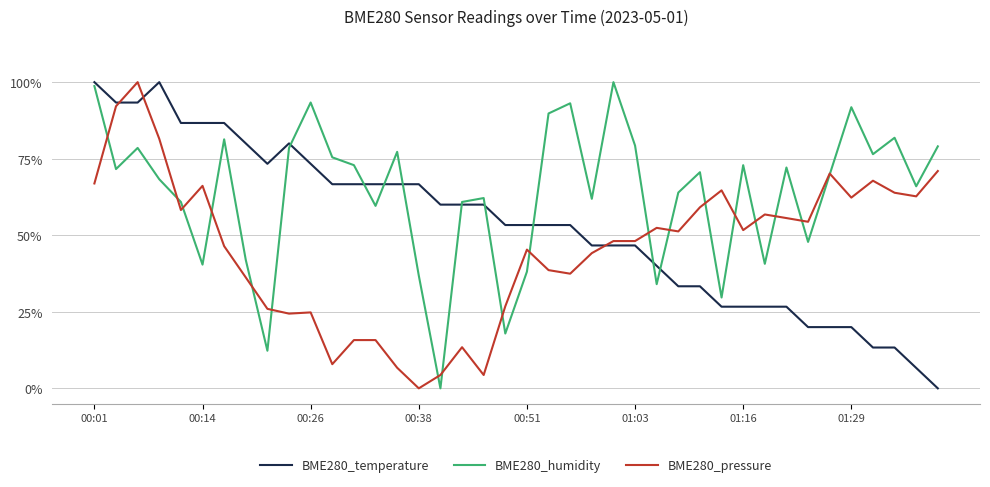

Rank the series by their average value, from lowest to highest.

BME280_pressure, BME280_temperature, BME280_humidity